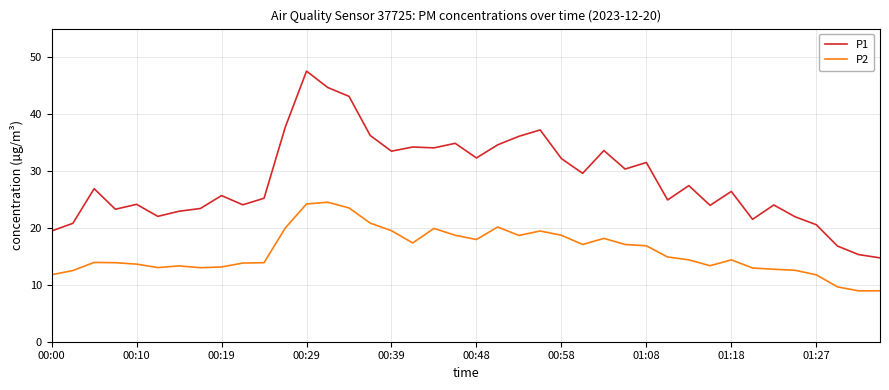

List the series in order of their peak value, highest first.

P1, P2